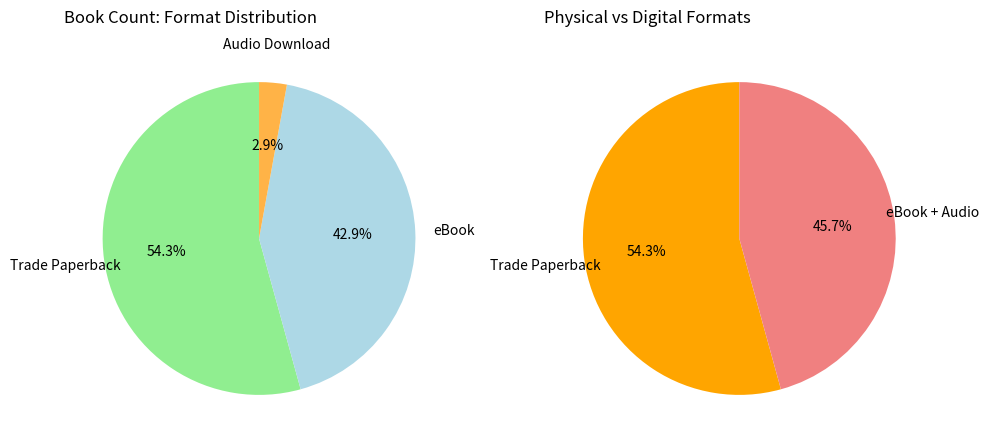

How many slices are in this pie chart?

3